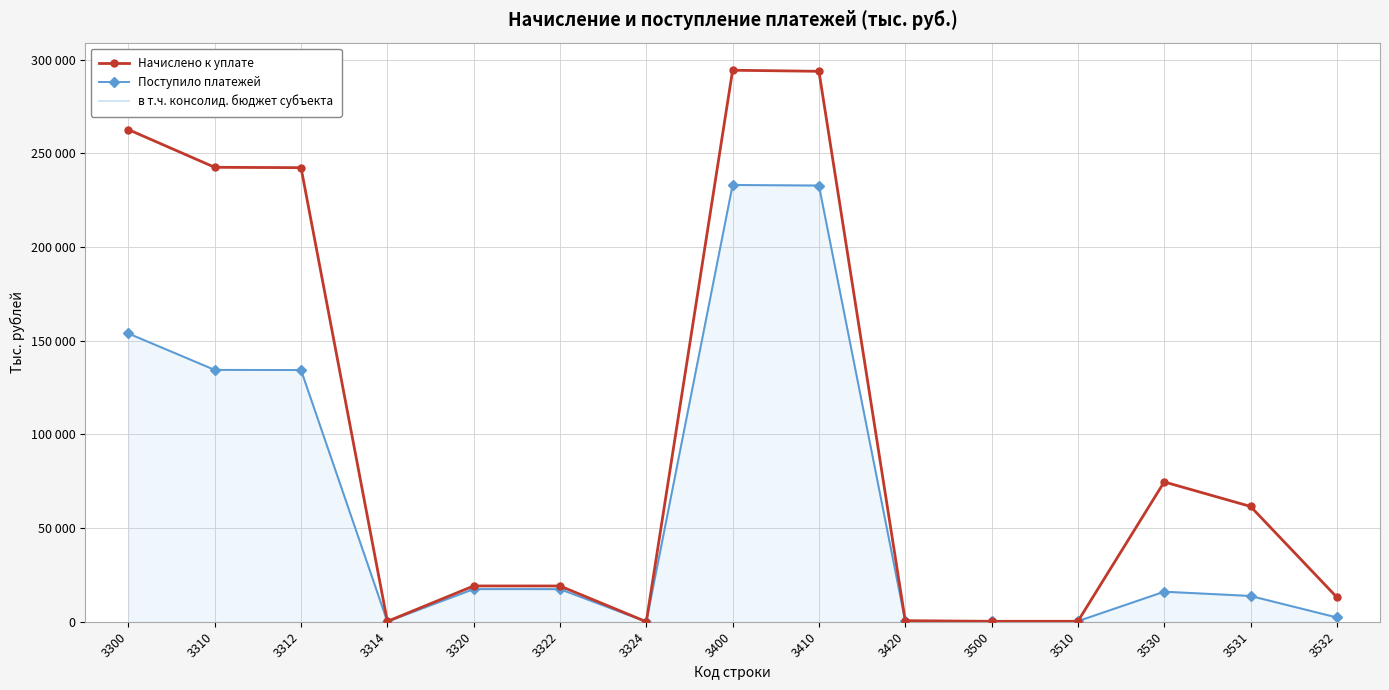

Is the value of в т.ч. консолид. бюджет субъекта at 3531 greater than the value of Поступило платежей at 3531?

No